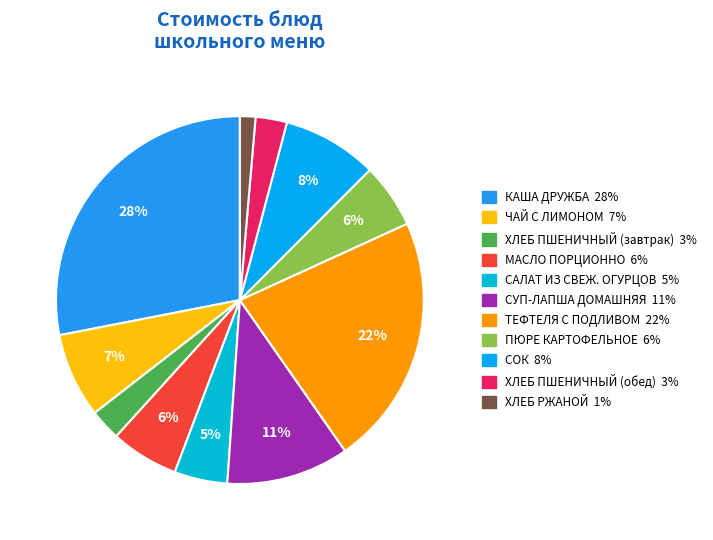

Between СУП-ЛАПША ДОМАШНЯЯ and ХЛЕБ ПШЕНИЧНЫЙ (завтрак), which is larger?

СУП-ЛАПША ДОМАШНЯЯ